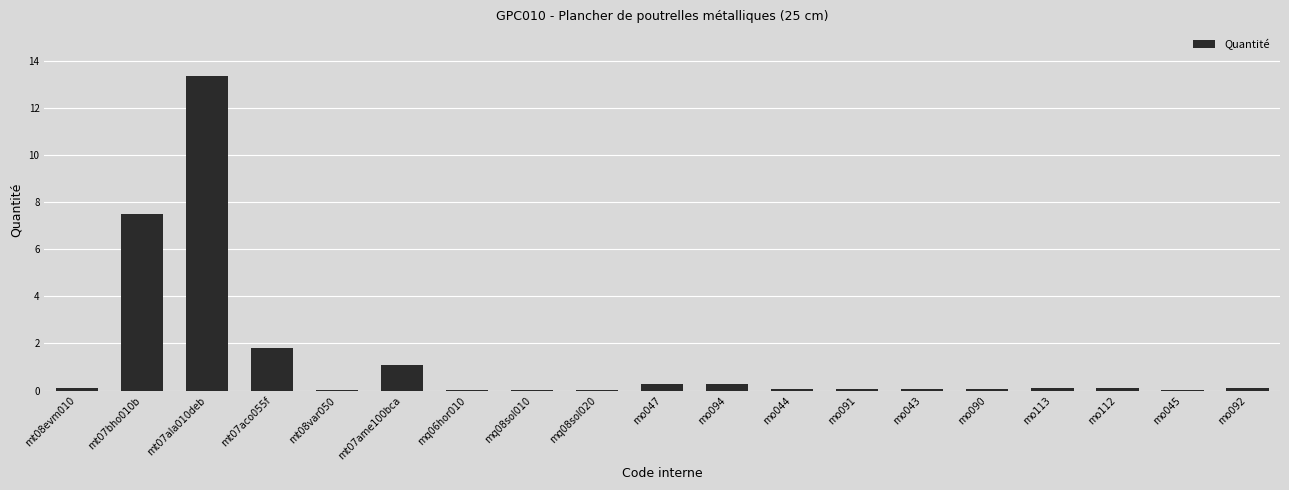

Which has a higher value, mt07ala010deb or mt07aco055f?

mt07ala010deb